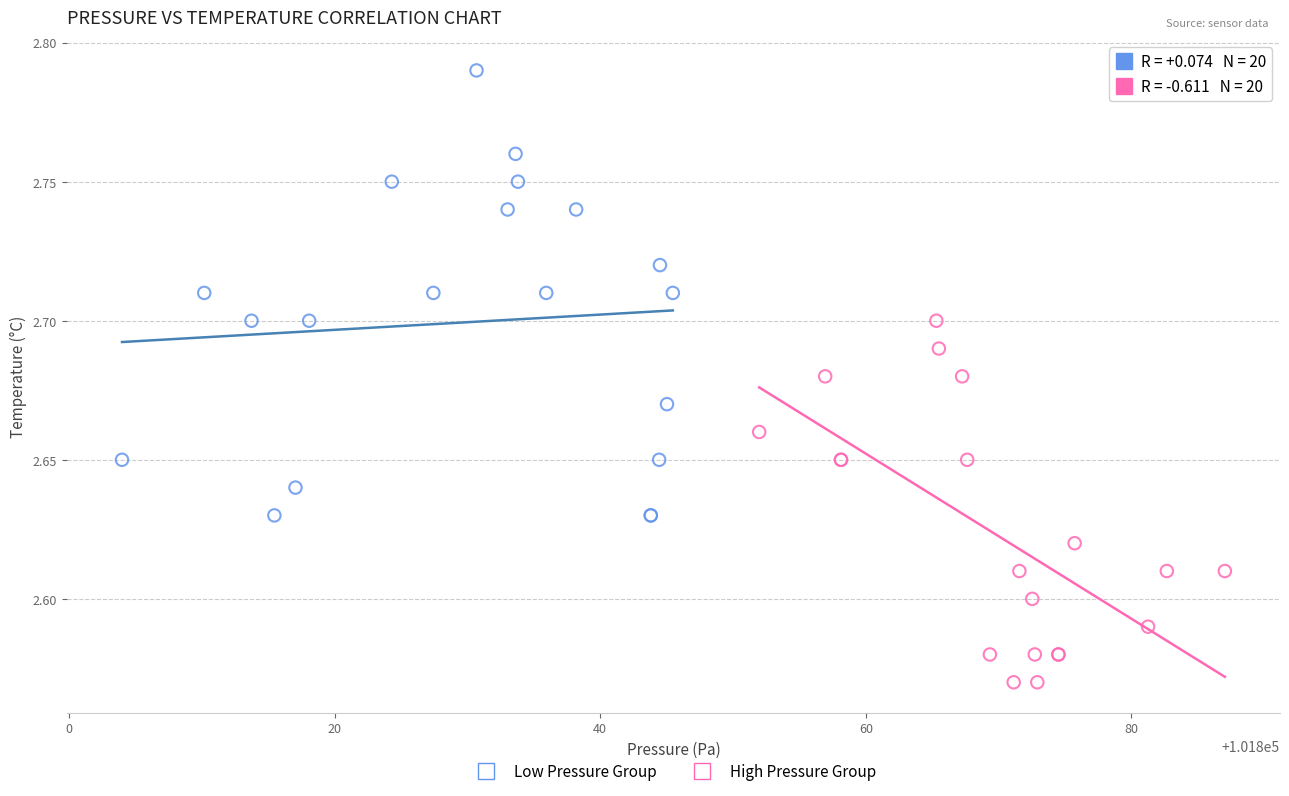

Which series has the widest spread of Y values?

Low Pressure Group